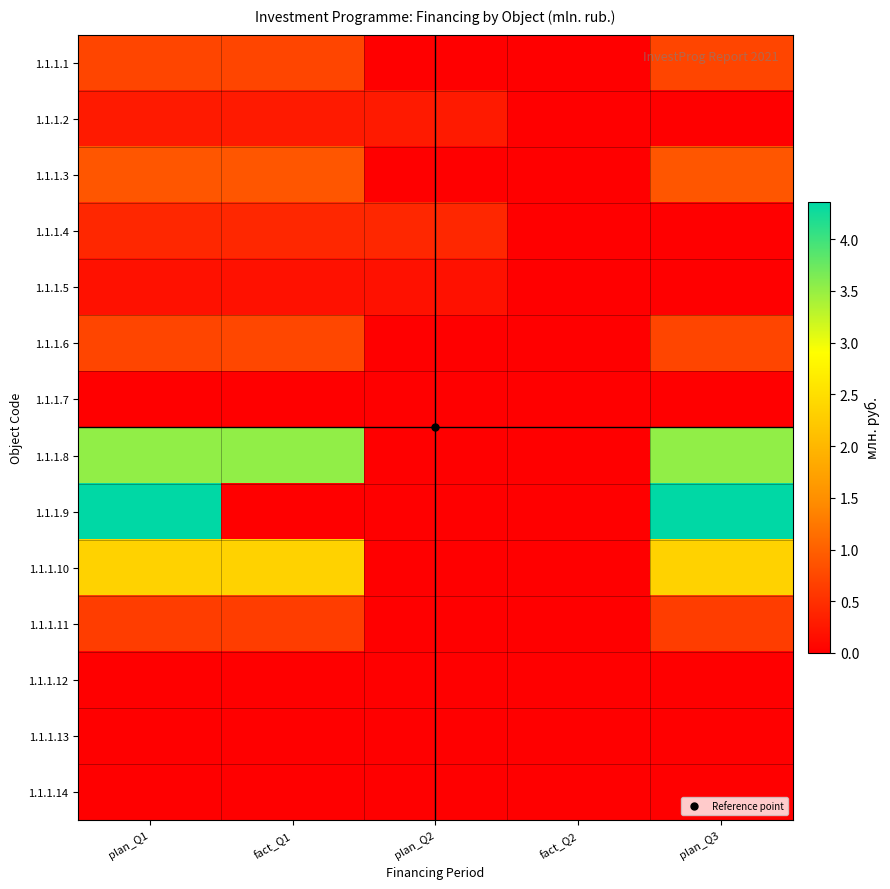

How many data points does each series have?

5